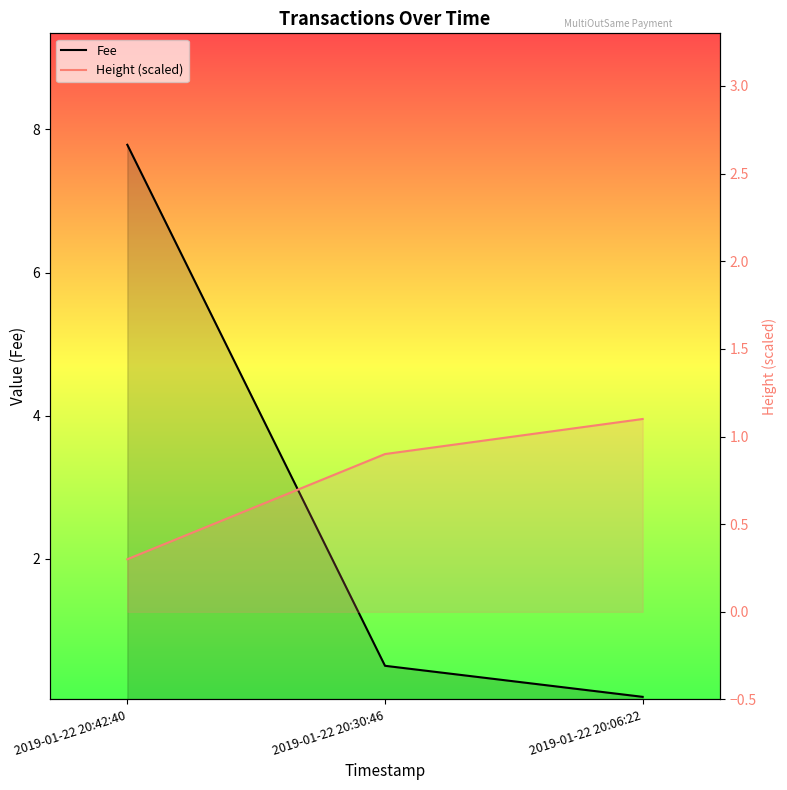

Reading right to left, transcribe all the data shown in this chart.

Fee: 0.1	0.5	7.8
Height (scaled): 1.1	0.9	0.3